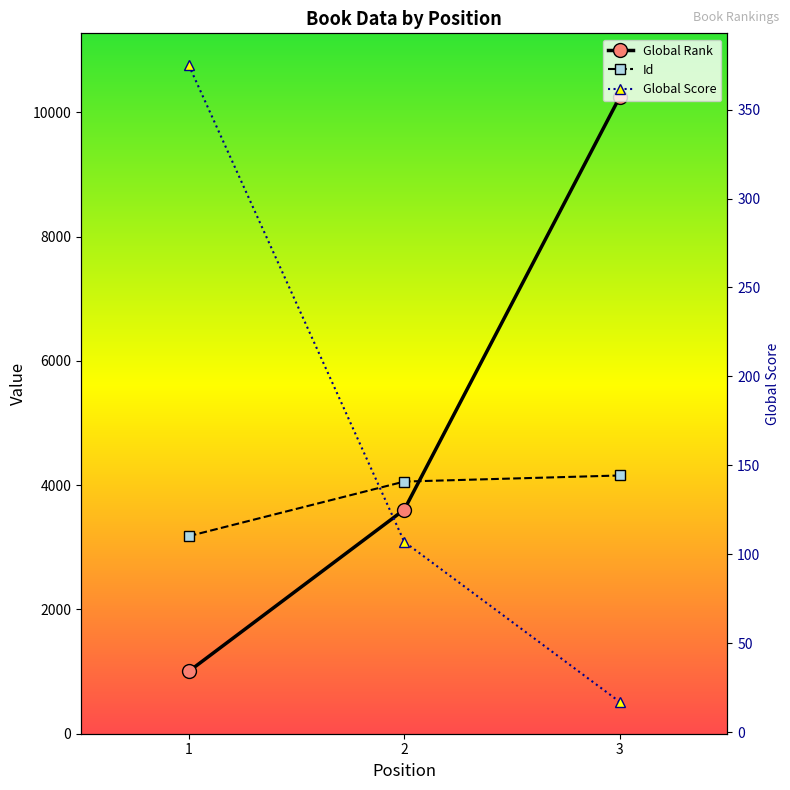

Which series has the largest total across all categories?

Global Rank